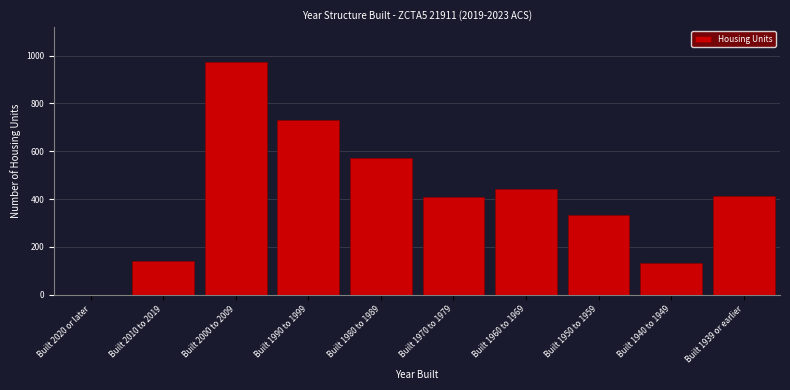

Reading left to right, list all the values displayed in this chart.

Built 2020 or later=0	Built 2010 to 2019=140	Built 2000 to 2009=973	Built 1990 to 1999=730	Built 1980 to 1989=573	Built 1970 to 1979=409	Built 1960 to 1969=442	Built 1950 to 1959=334	Built 1940 to 1949=134	Built 1939 or earlier=414